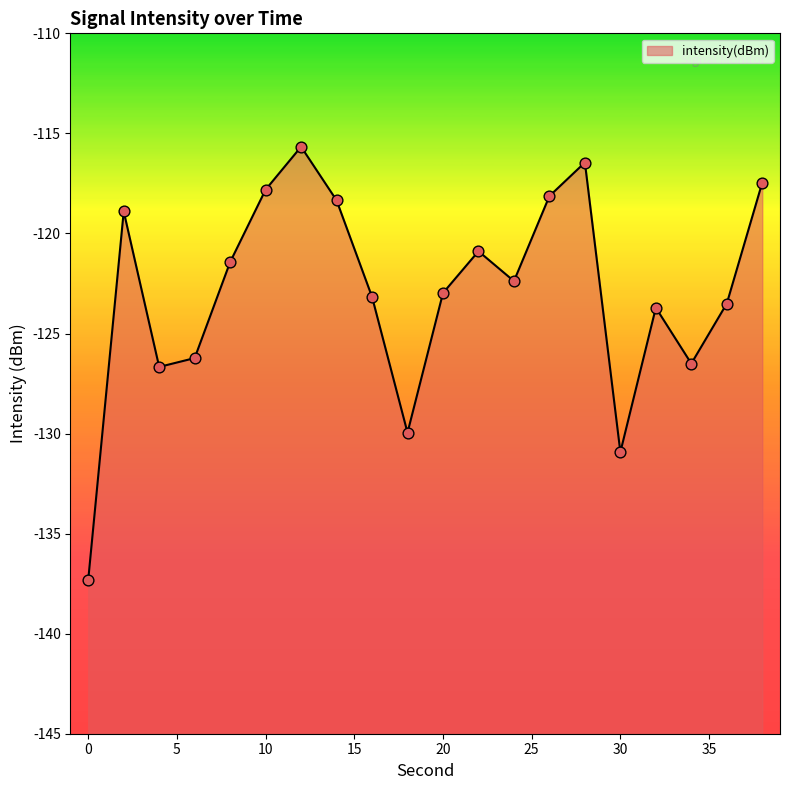

Between 22 and 4, which is larger?

22